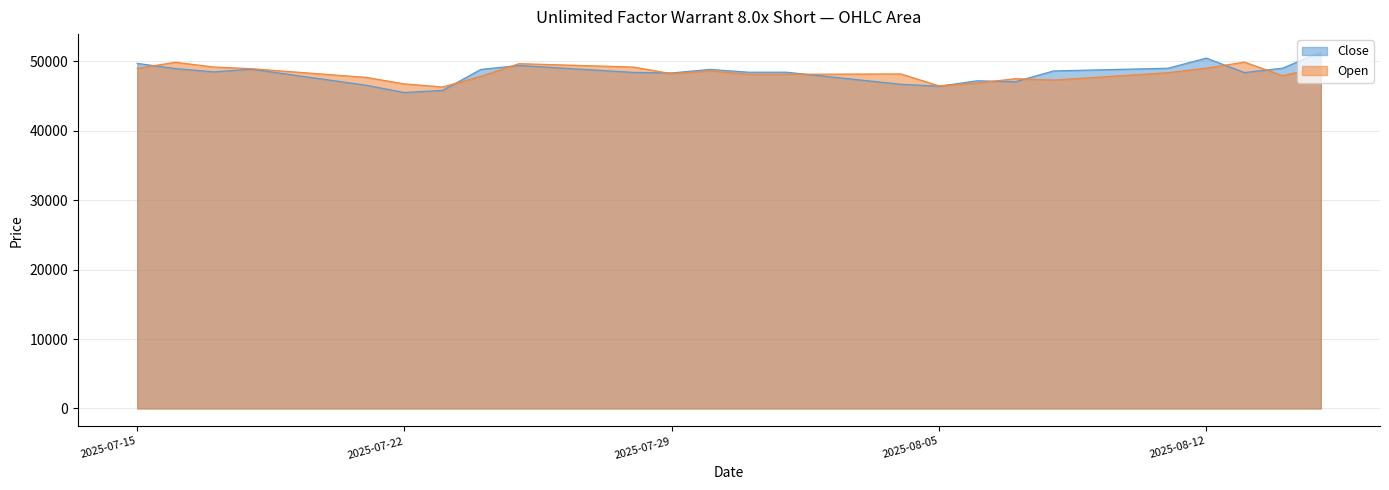

What is the difference between the maximum and minimum values in the Close series?

5850